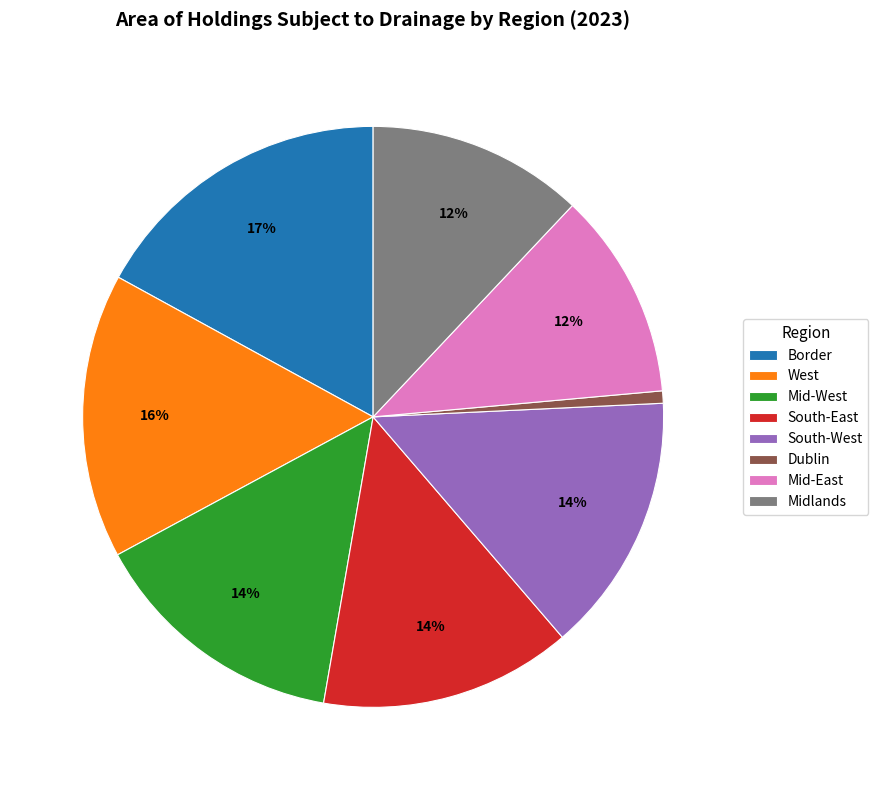

Does West represent more than half of the total?

No